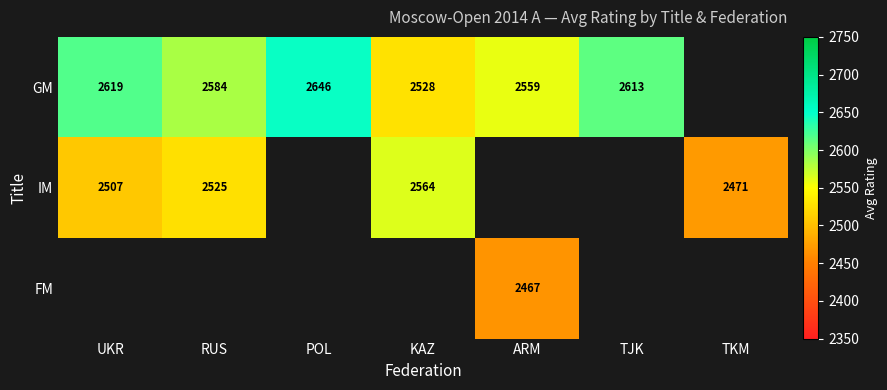

Which category has the lowest value in the GM series?

KAZ